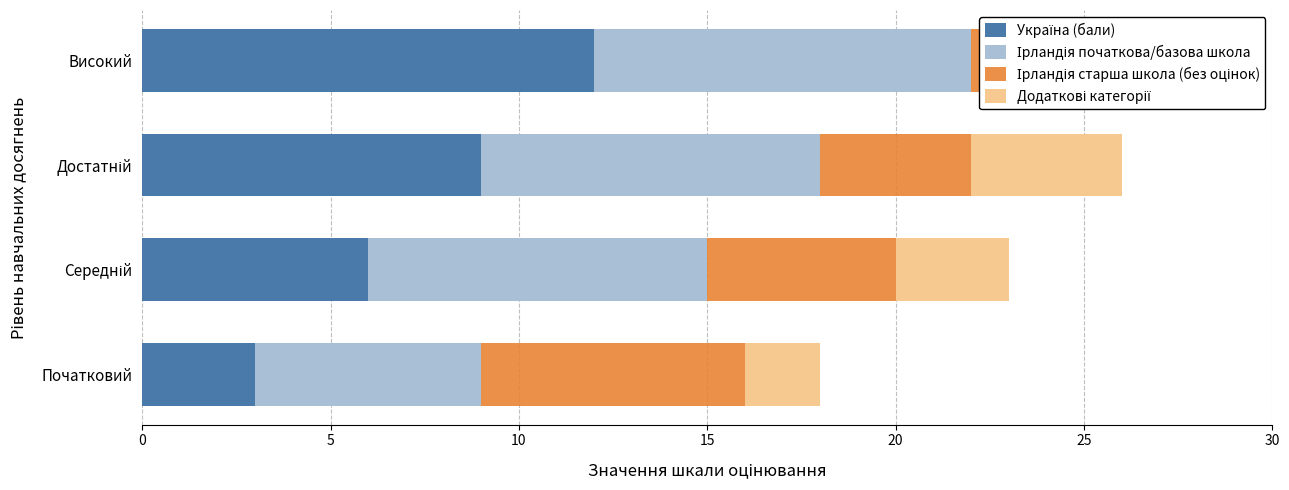

Between Високий and Середній, which is larger?

Високий